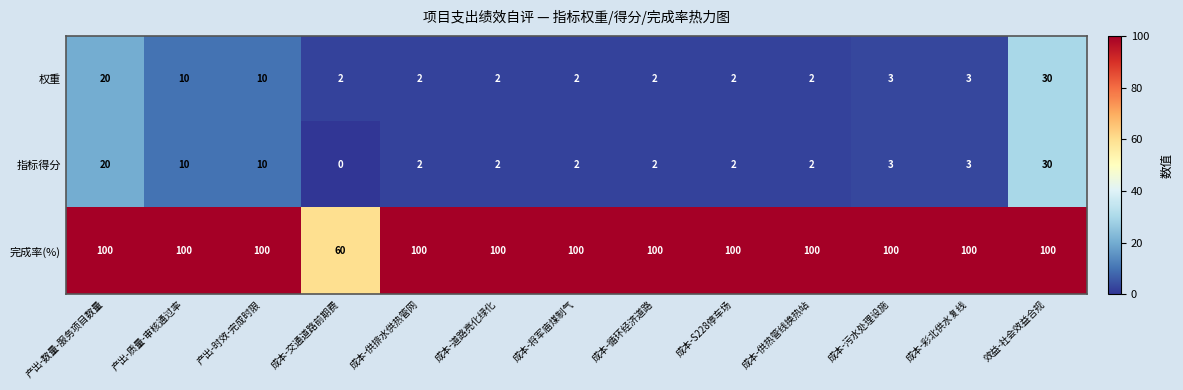

Where is 权重 nearest to the value 16?

产出-数量-服务项目数量